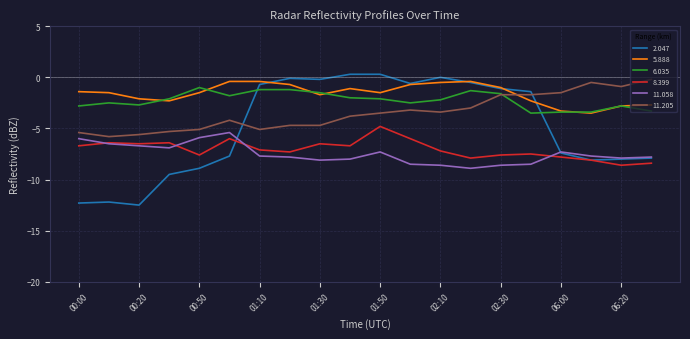

How many values in the 11.058 series are below -7?

14